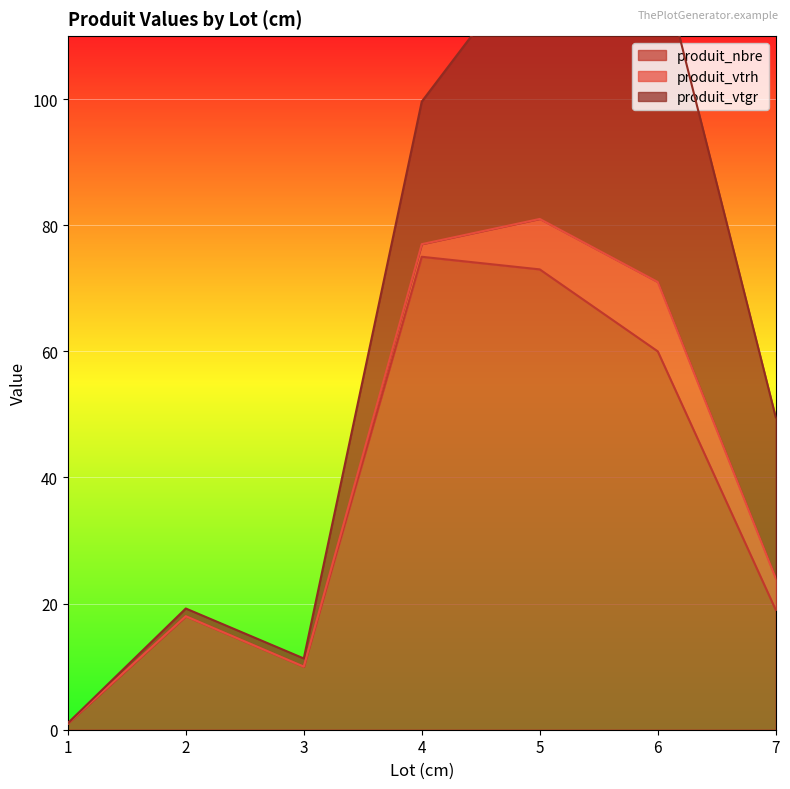

What is the highest value of the produit_nbre series?

75